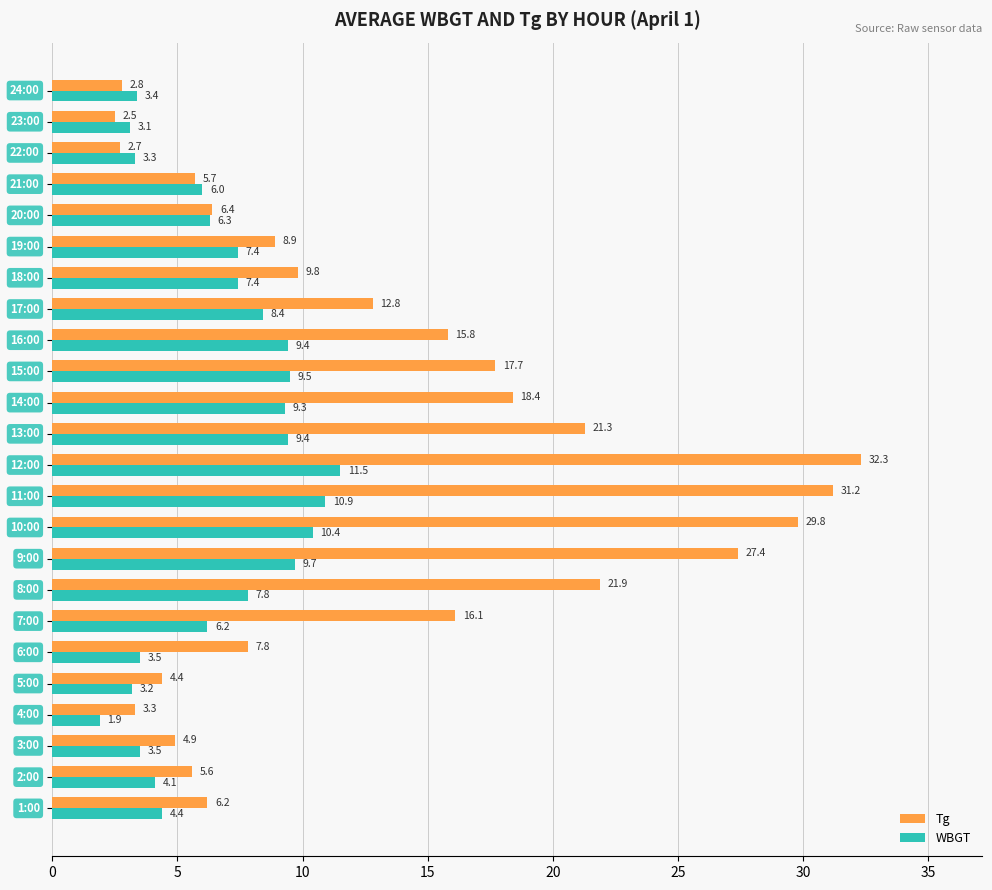

Rank the series by their average value, from highest to lowest.

Tg, WBGT